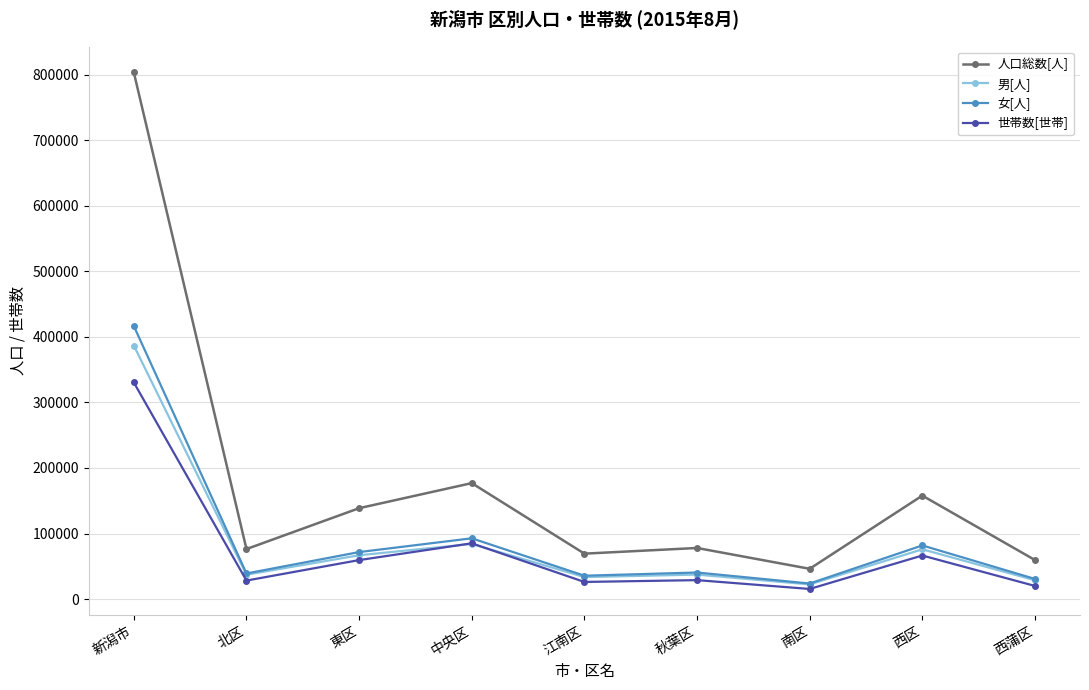

What is the average value of the 世帯数[世帯] series?

73411